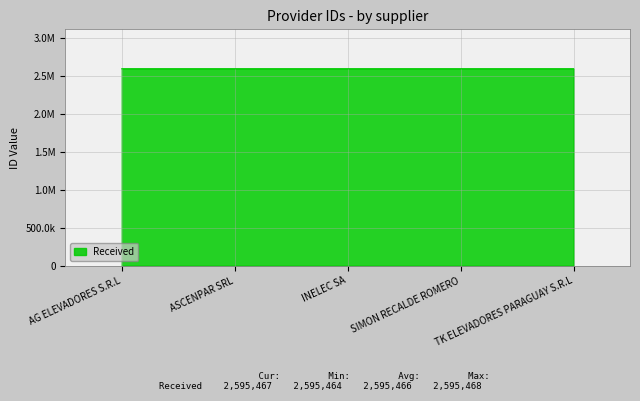

What is the maximum value shown in the chart?

2595468